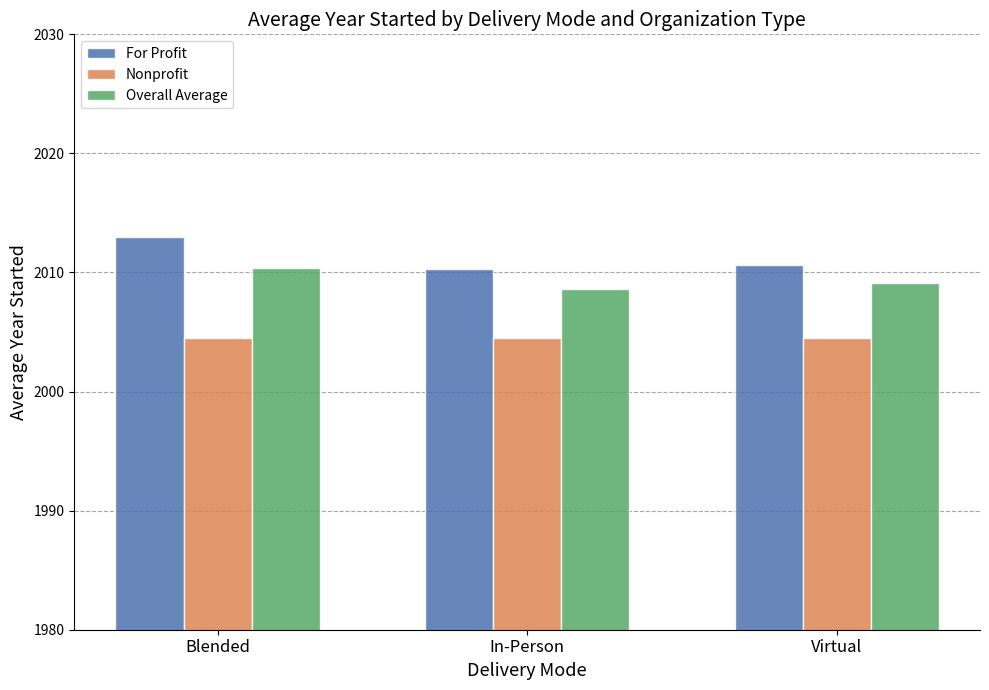

Reading left to right, list all the values displayed in this chart.

For Profit: 2013.0	2010.3	2010.7
Nonprofit: 2004.5	2004.5	2004.5
Overall Average: 2010.4	2008.6	2009.1